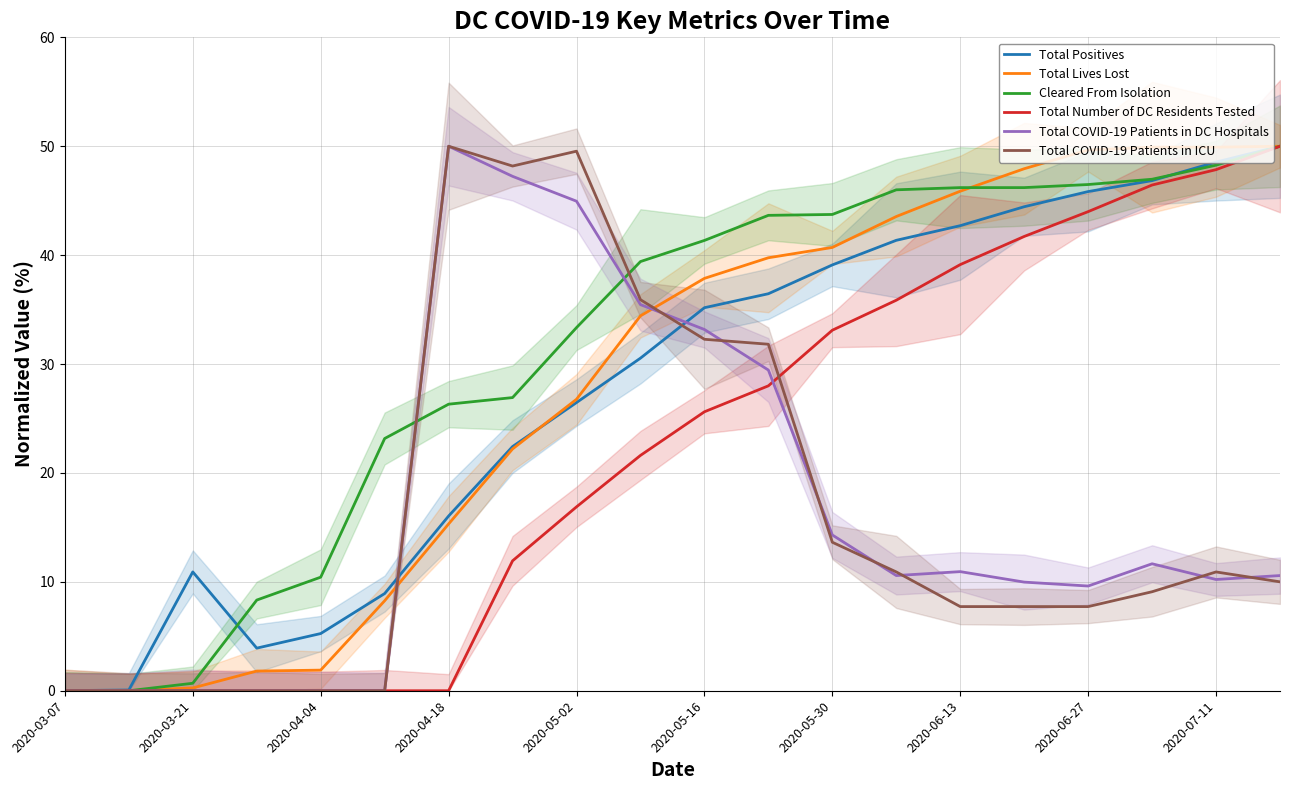

How many positive values does the Total Number of DC Residents Tested series have?

13